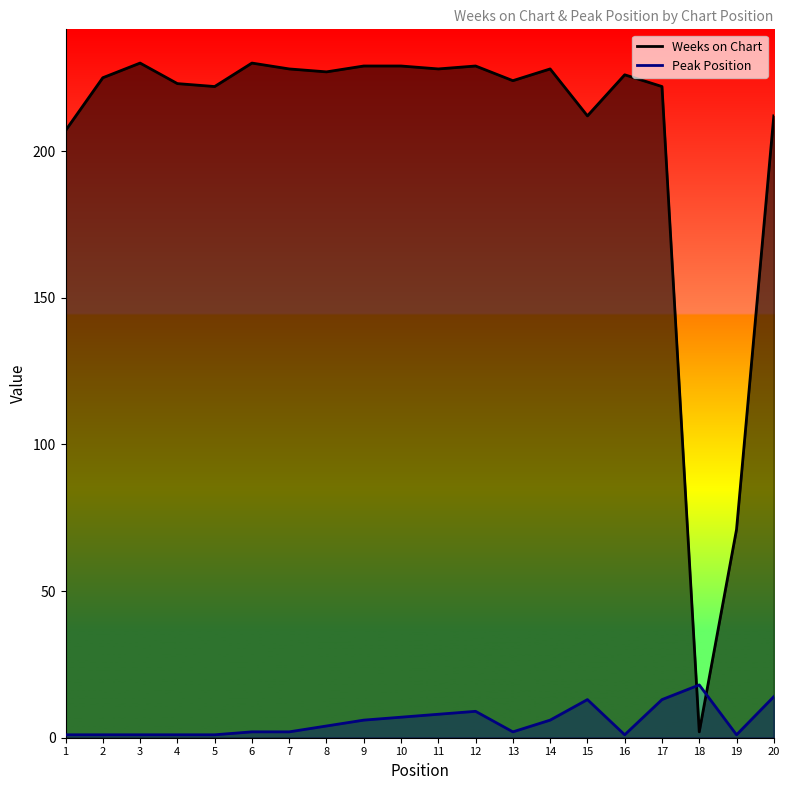

Read the Weeks on Chart value at 15.

212